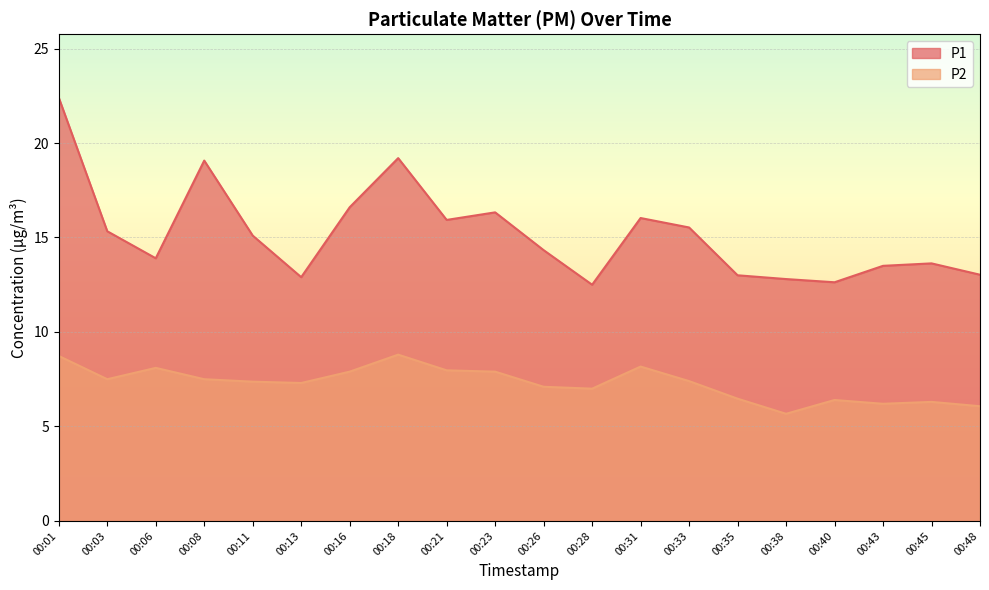

Which has a higher value, 00:45 or 00:31?

00:31